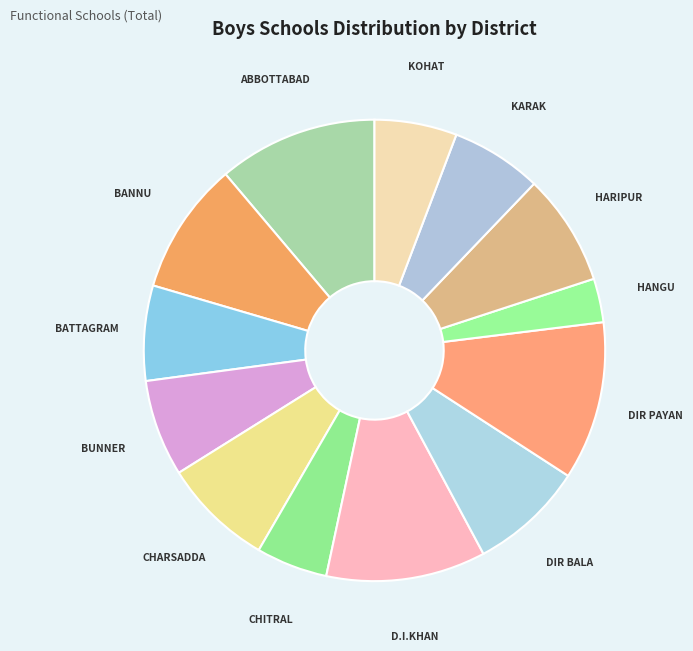

Does KARAK represent more than half of the total?

No